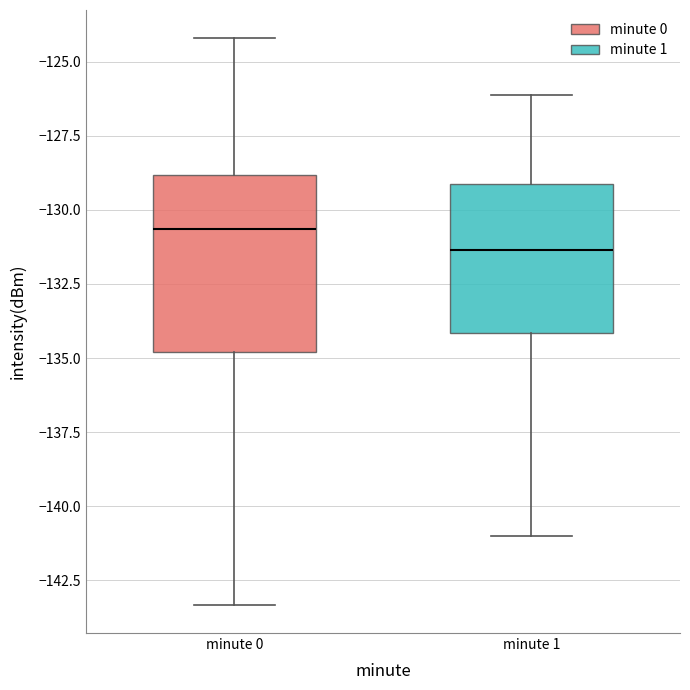

Which box has the lowest median line?

minute 1